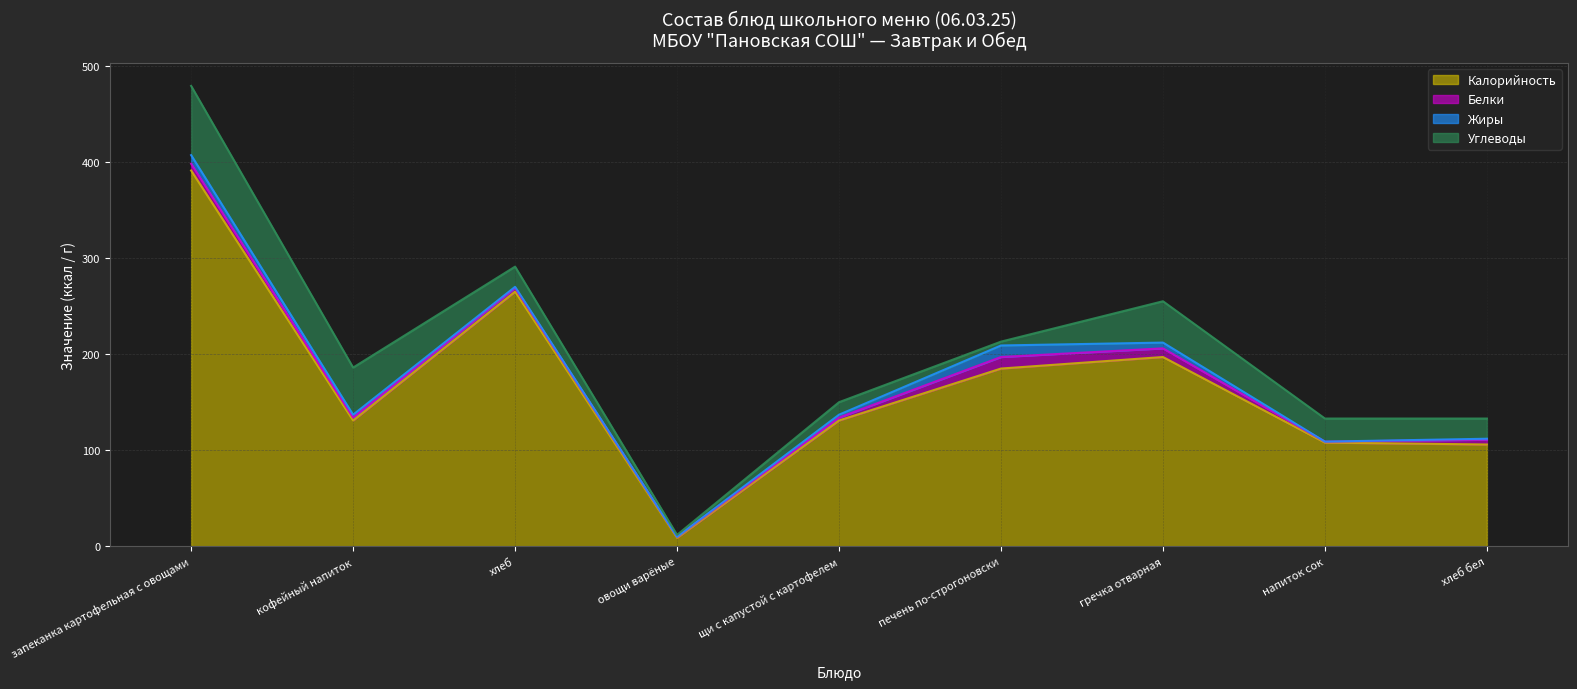

The value of Калорийность at овощи варёные is 12. True or false?

False